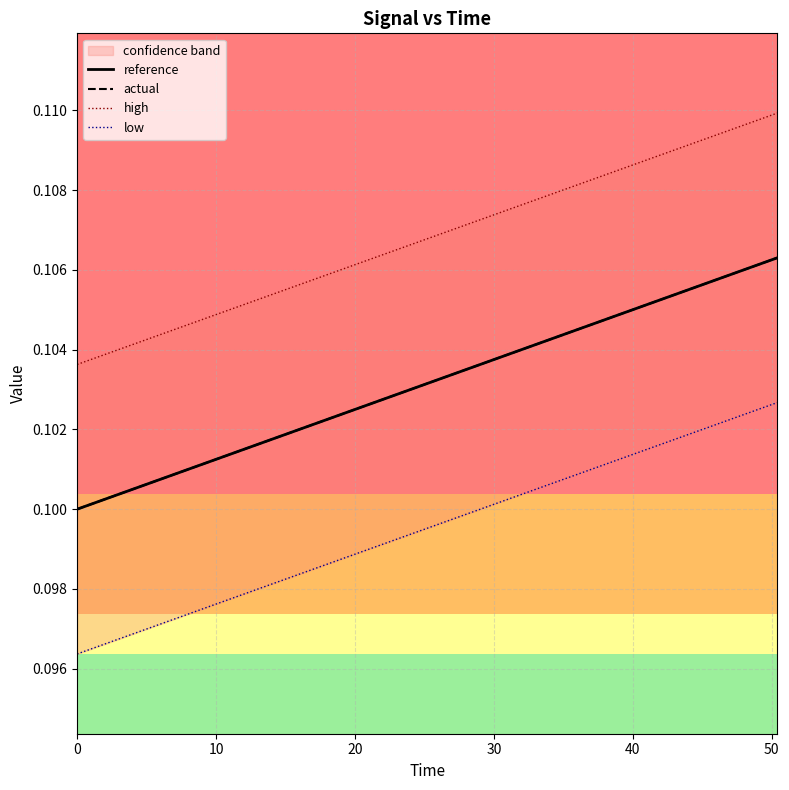

At how many categories does at least one series exceed 0?

8